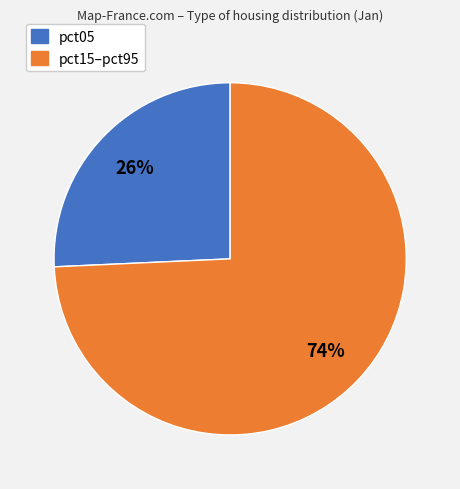

To the nearest percent, what is the average slice percentage?

50%